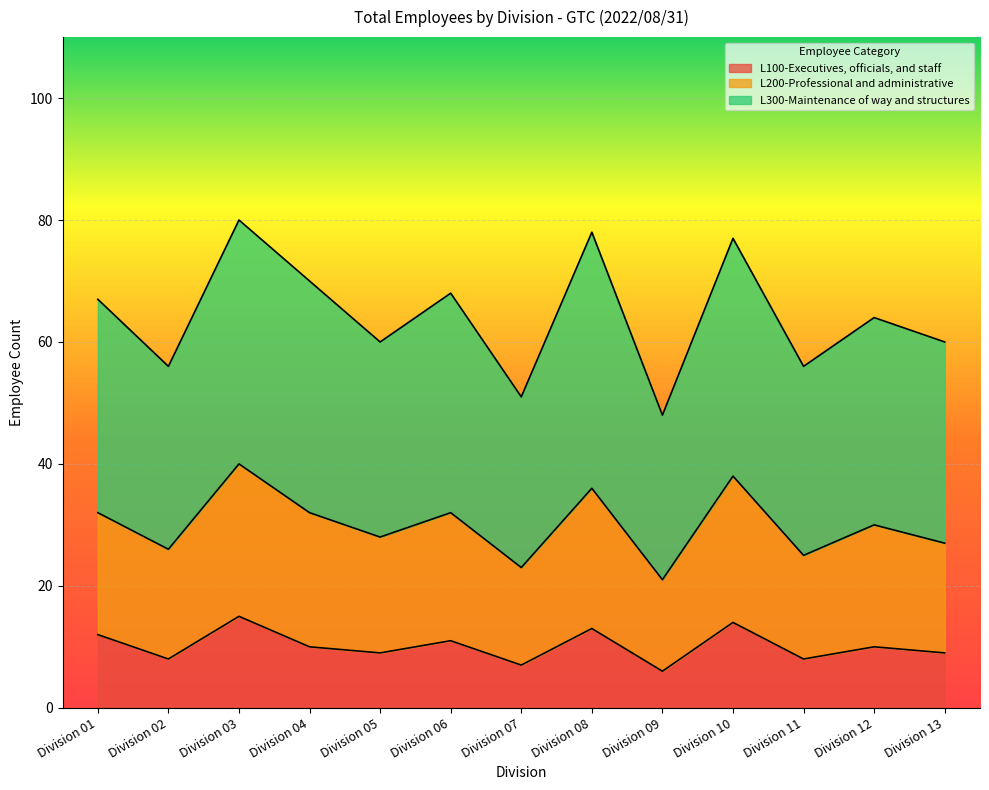

What is the lowest value of the L100-Executives, officials, and staff series?

6